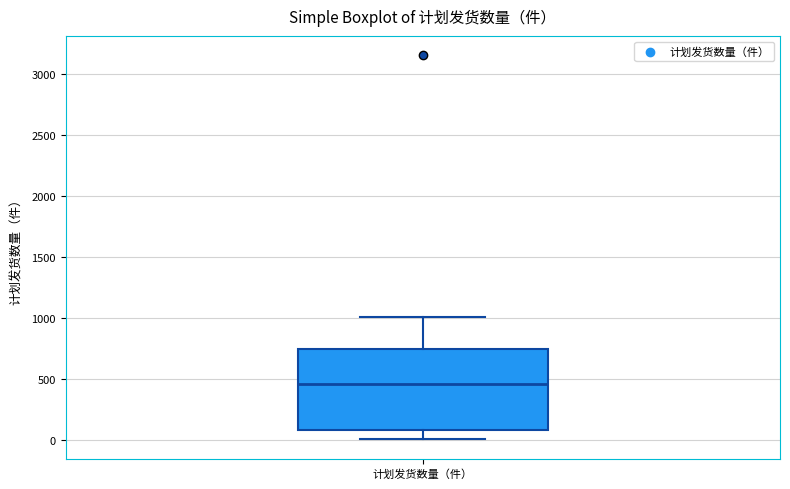

Where is the upper edge of the box for 计划发货数量（件） on the y-axis? The values are not printed on the chart, so give them approximately, as read against the axis.

750